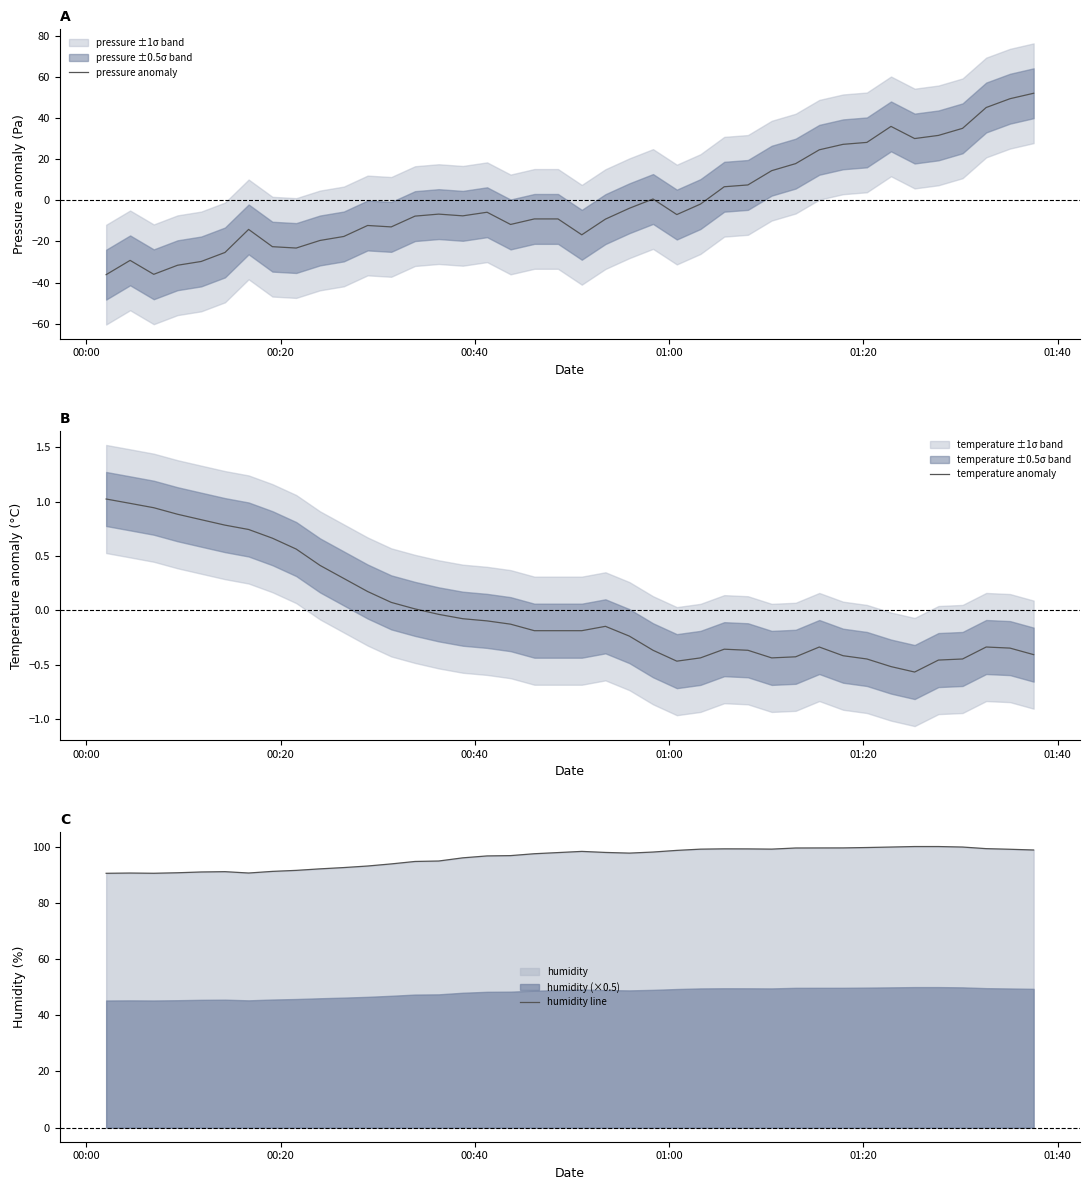

How many values in temperature anomaly are above zero?

14